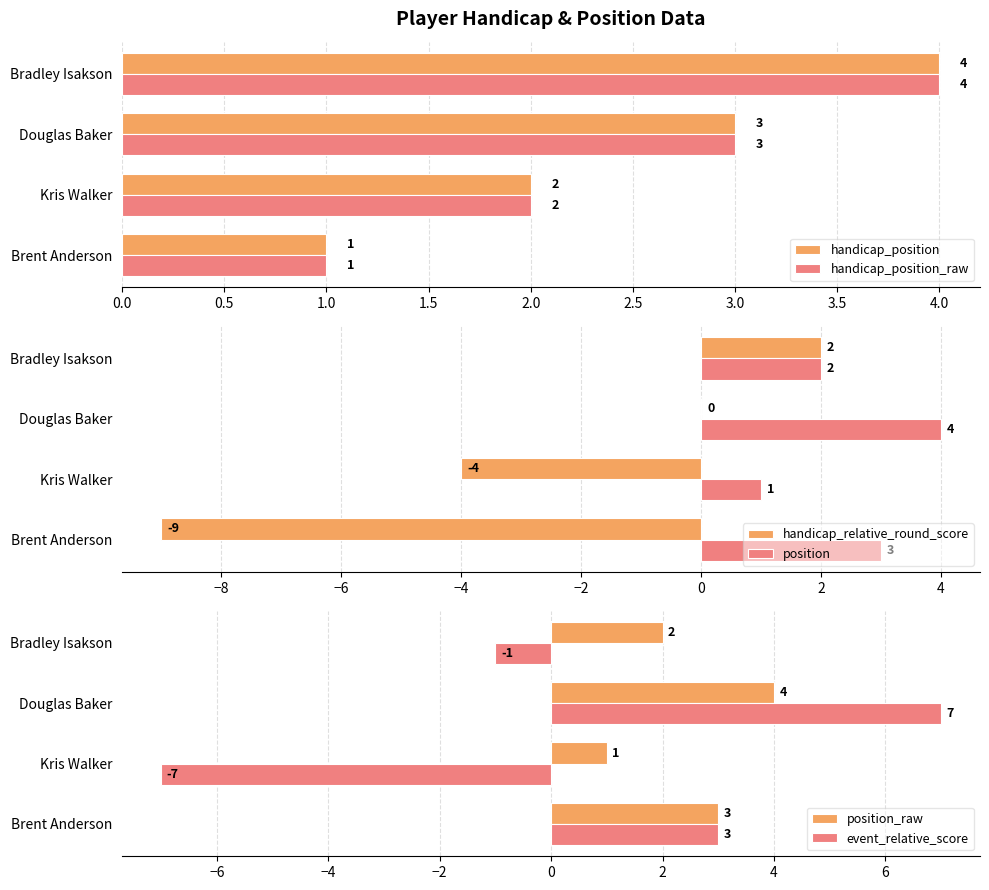

What is the highest value of the handicap_position_raw series?

4